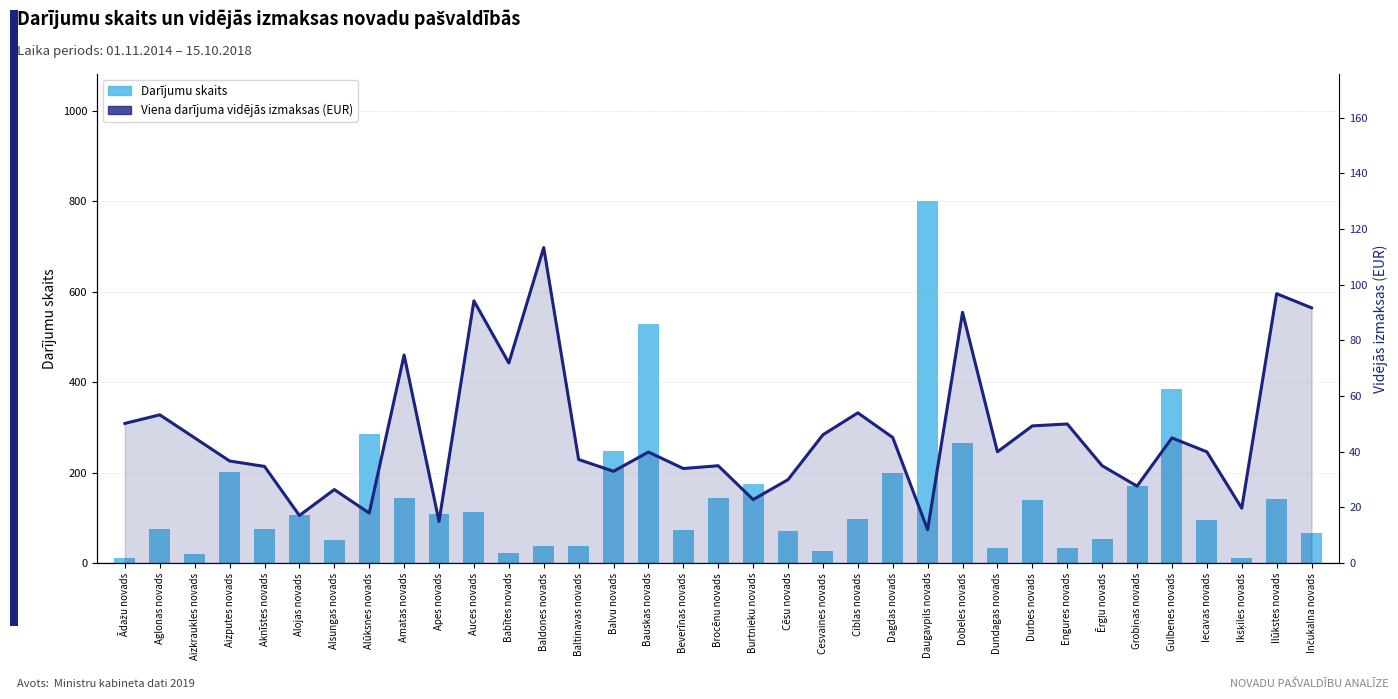

What is the label of the 32nd bar from the right?

Aizputes novads